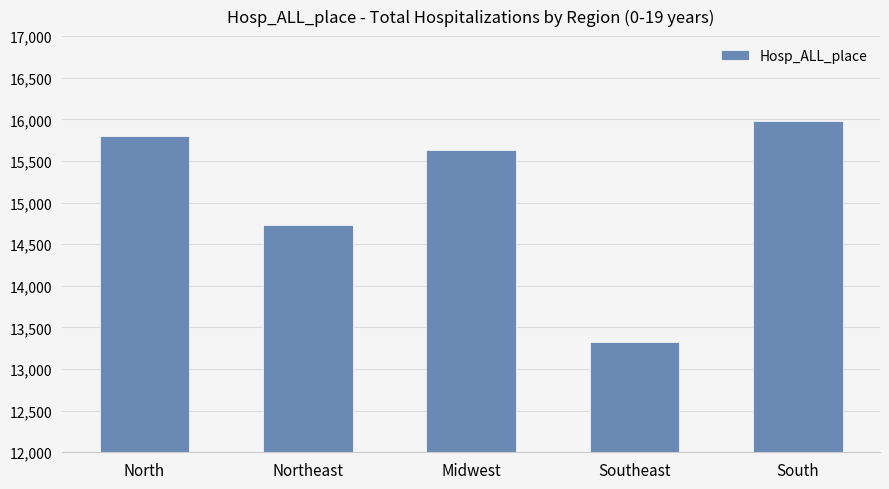

At which label is the value closest to 14651?

Northeast